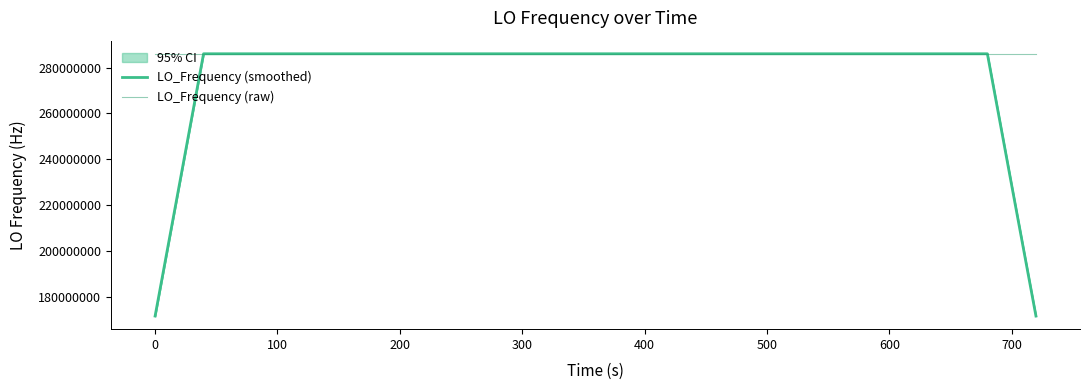

What is the minimum value shown in the chart?

171628200.7